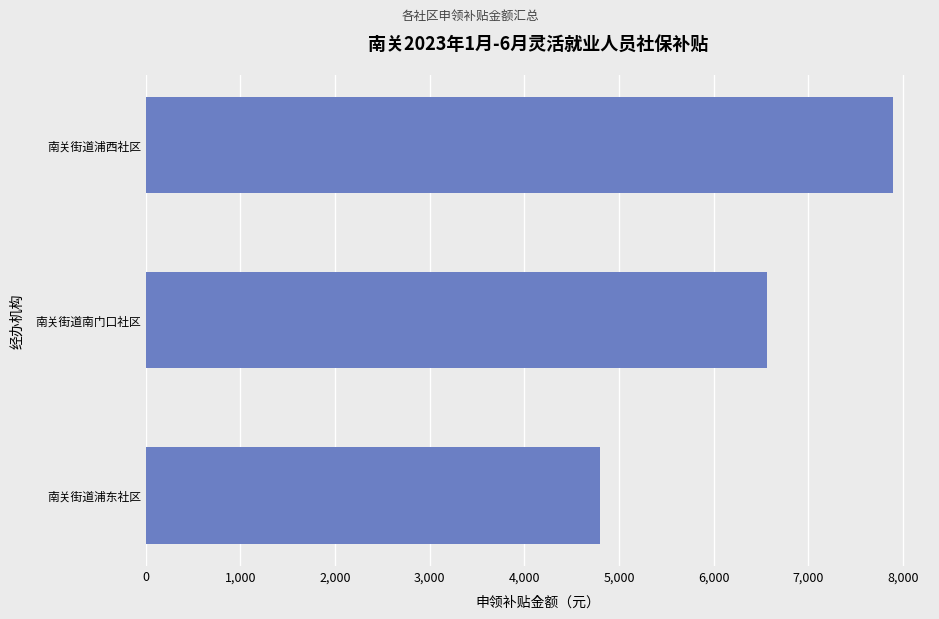

How many series are shown in this chart?

1